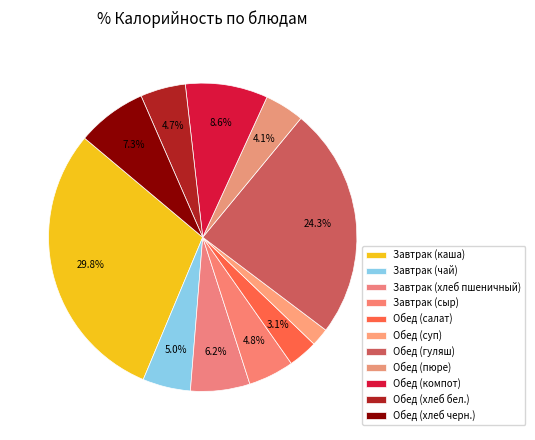

The Обед (компот) slice represents 9% of the pie. True or false?

True